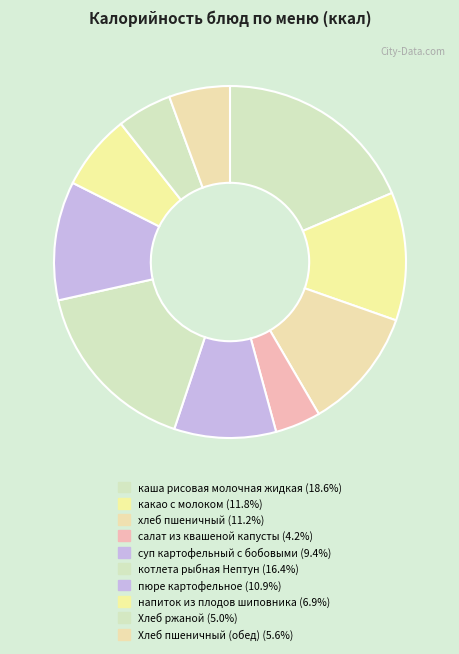

Count the number of slices in the pie.

10